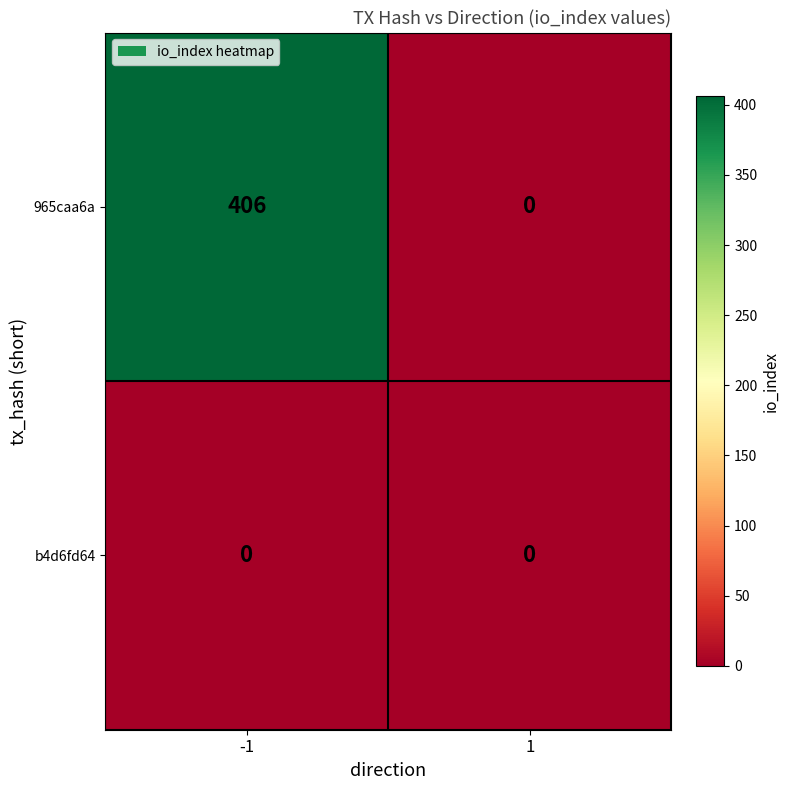

What is the sum of the 965caa6a values at 1 and -1?

406